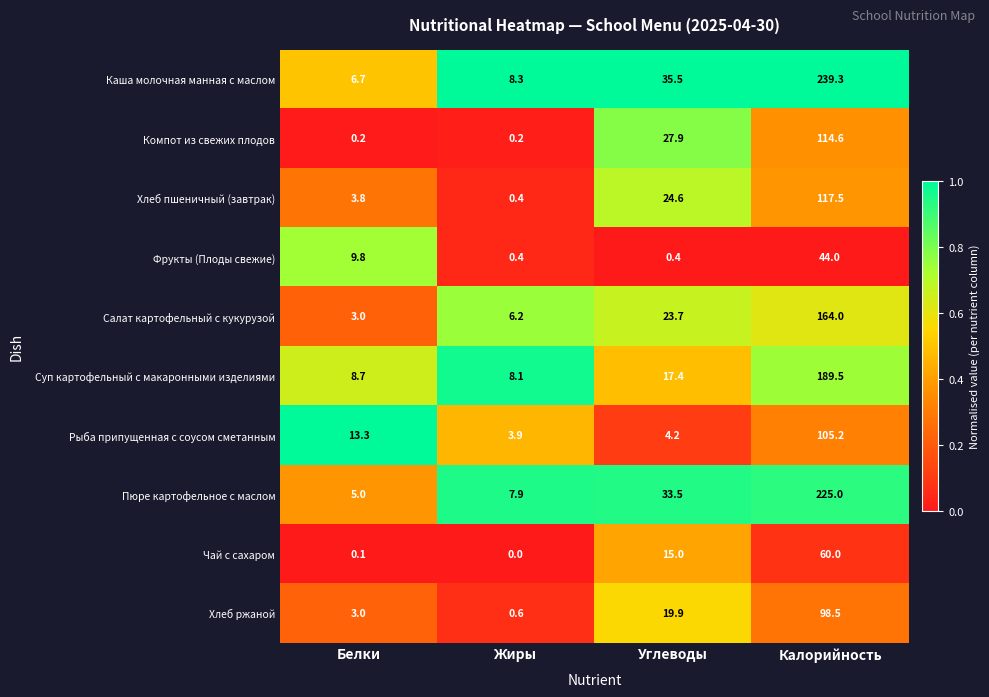

Where is Суп картофельный с макаронными изделиями nearest to the value 98?

Углеводы